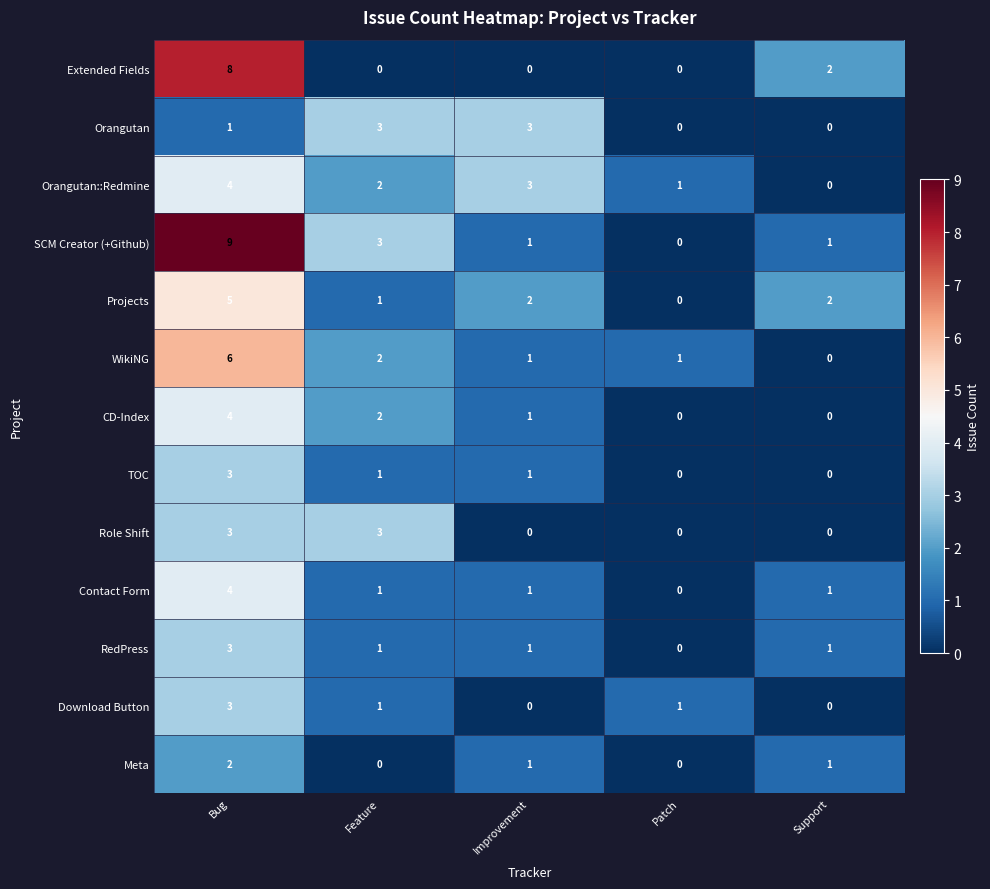

True or false: Orangutan::Redmine has a value of 2 at Feature.

True